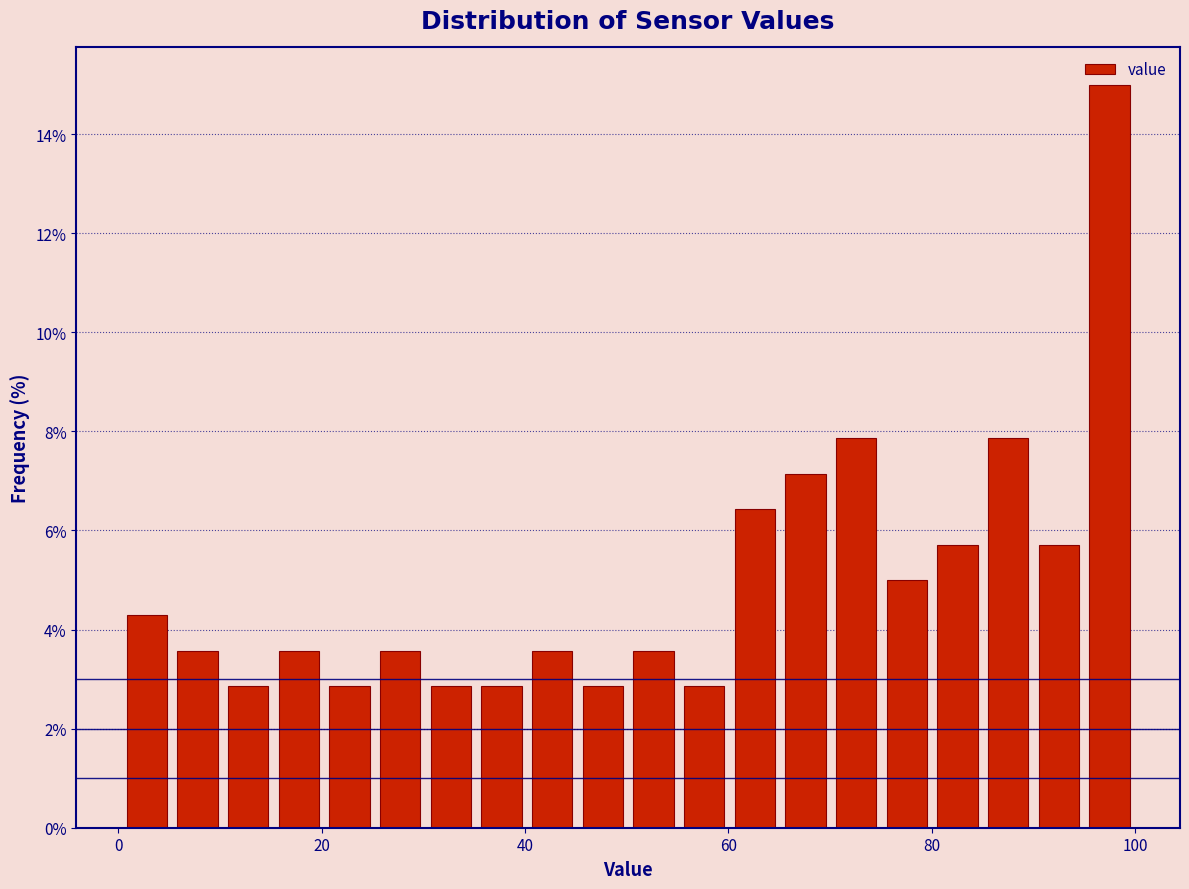

Around what value on the x-axis is the tallest bar? Give the approximate position of its centre, as read against the axis.

98